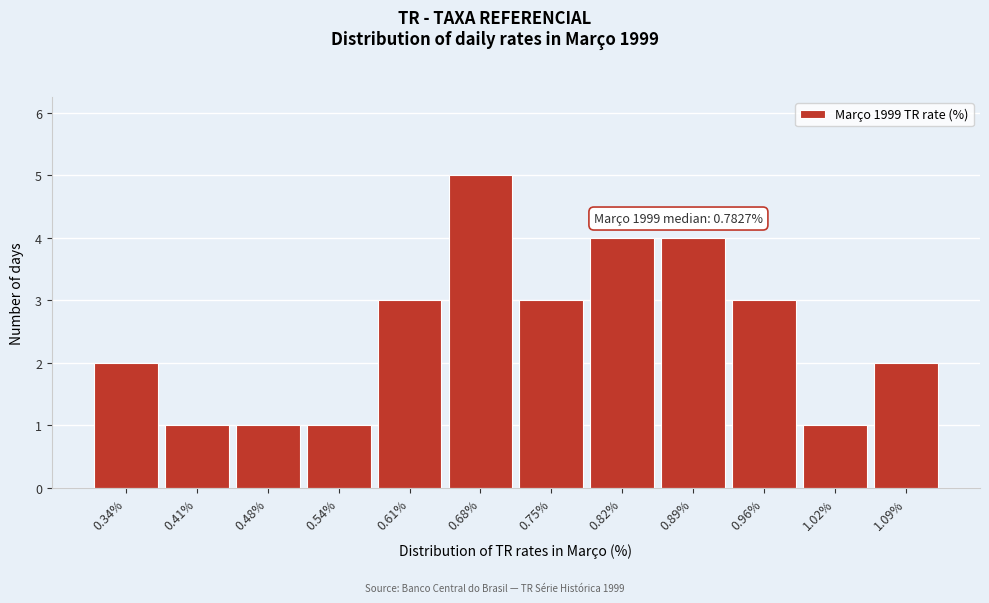

Reading left to right, transcribe all the data shown in this chart.

0.34%=2	0.41%=1	0.48%=1	0.54%=1	0.61%=3	0.68%=5	0.75%=3	0.82%=4	0.89%=4	0.96%=3	1.02%=1	1.09%=2